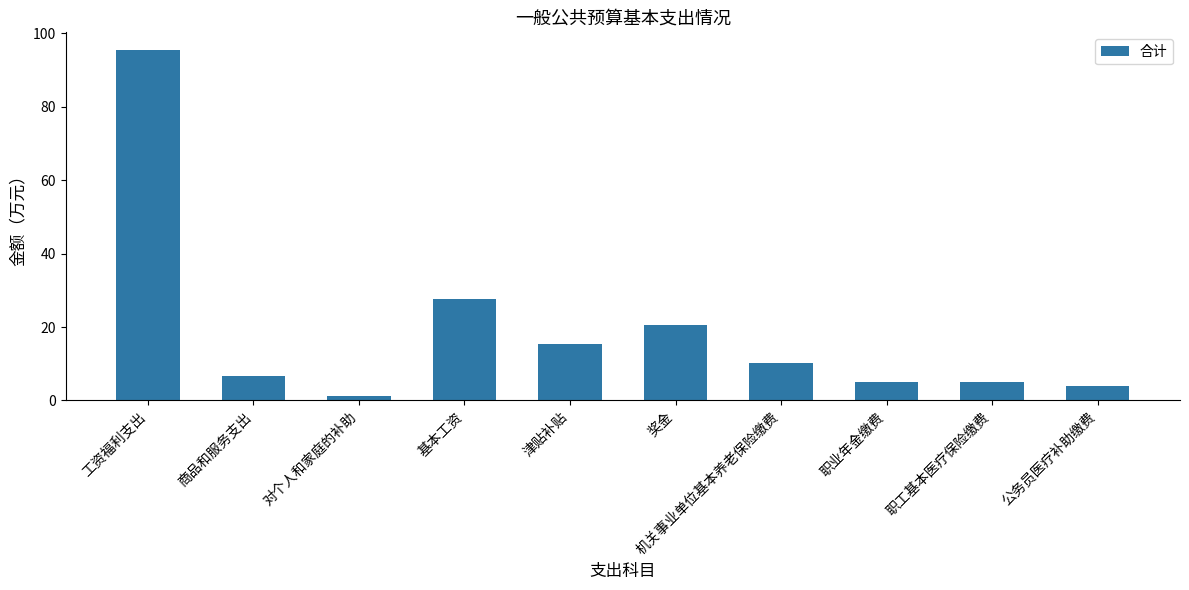

True or false: the data shows 10.2 at 机关事业单位基本养老保险缴费.

True